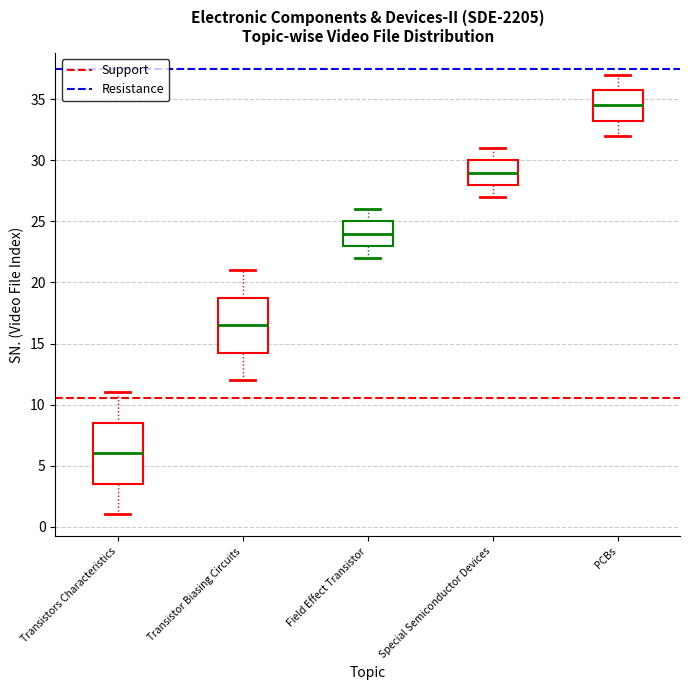

Where is the upper edge of the box for Transistors Characteristics on the y-axis? The values are not printed on the chart, so give them approximately, as read against the axis.

8.5